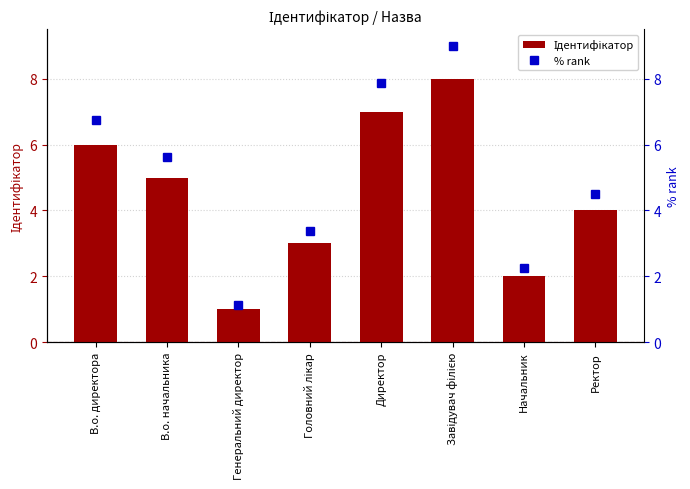

What is the sum of the % rank values at В.о. директора and Директор?

14.6